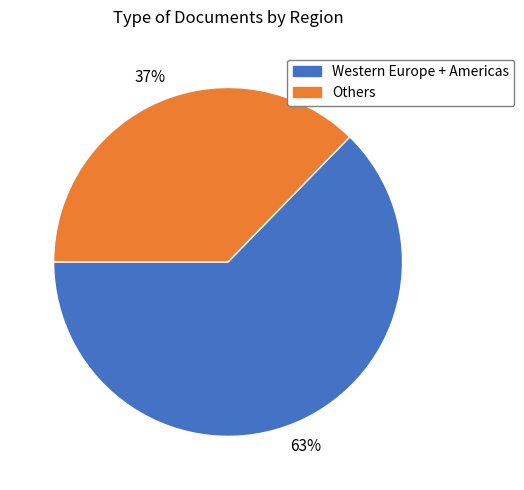

How many segments does this pie chart have?

2